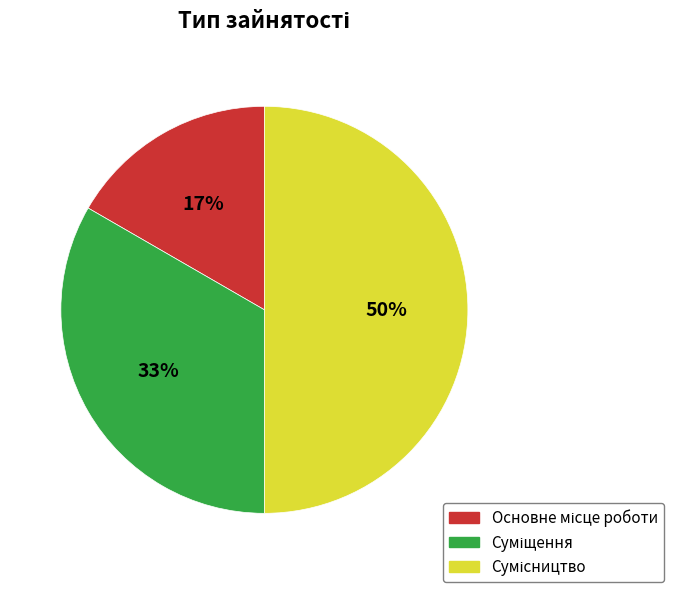

To the nearest percent, what is the difference between the largest and smallest slice percentages?

33%